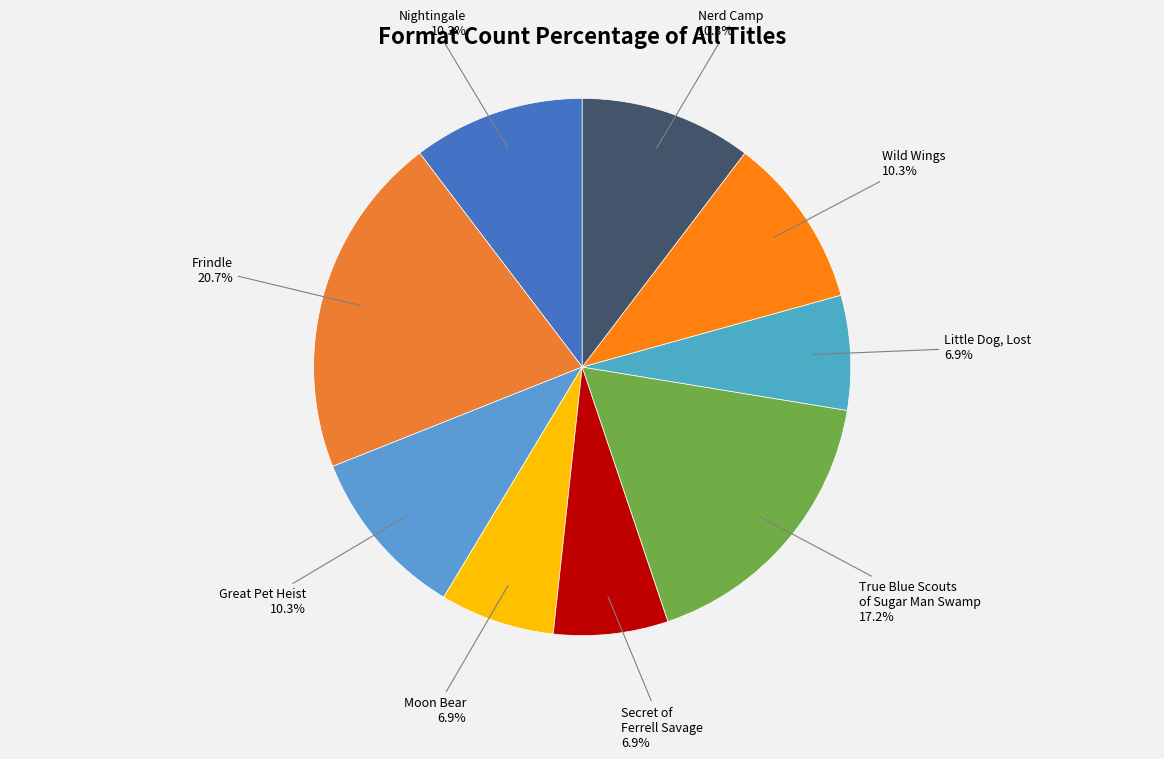

How many slices are in this pie chart?

9